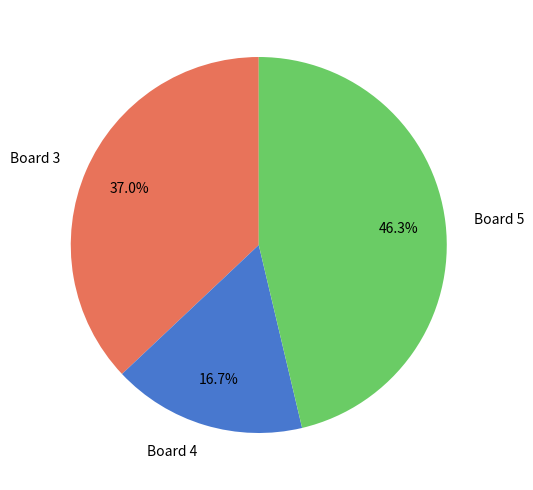

Is it true that Board 3 is 37% of the pie?

True